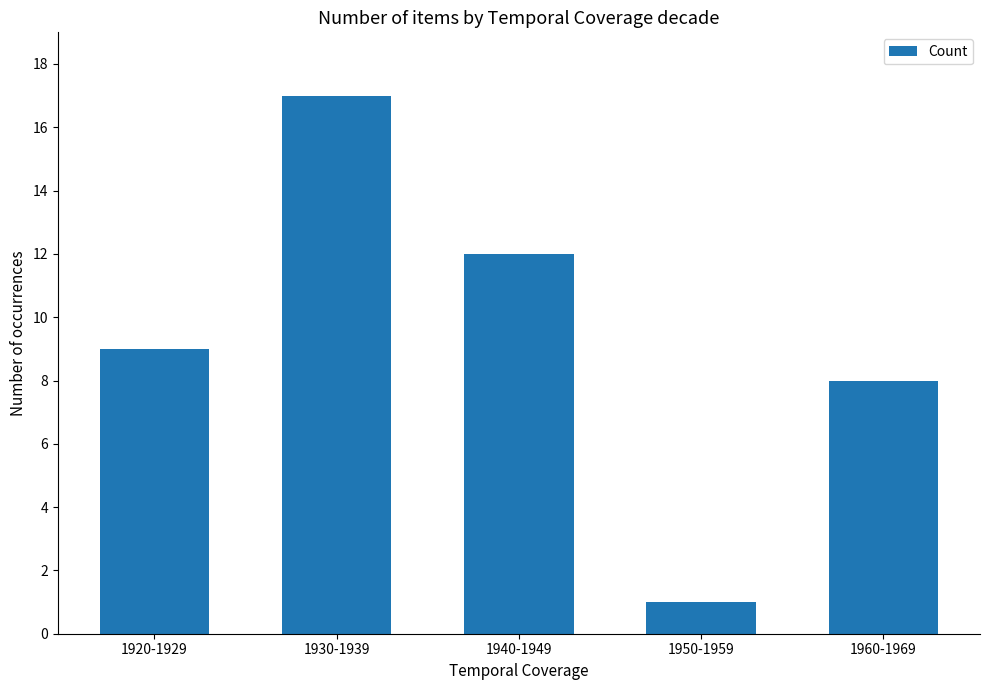

What is the change in value from 1930-1939 to 1950-1959?

-16